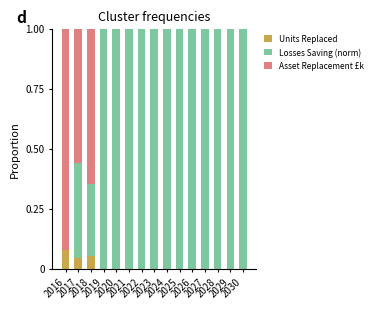

What is the sum of all Losses Saving (norm) values?

12.7